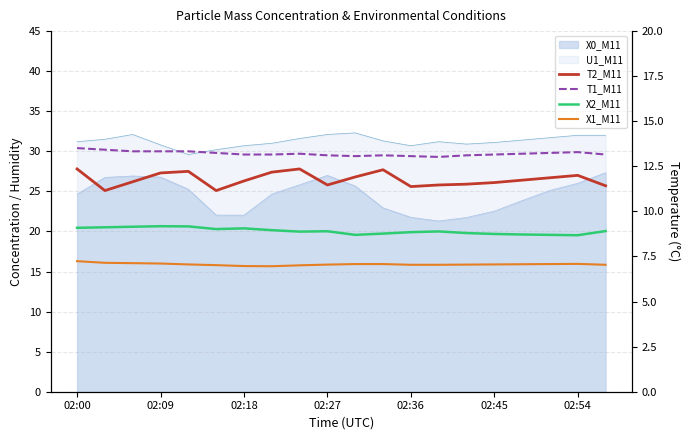

What position from the left is 16?

17